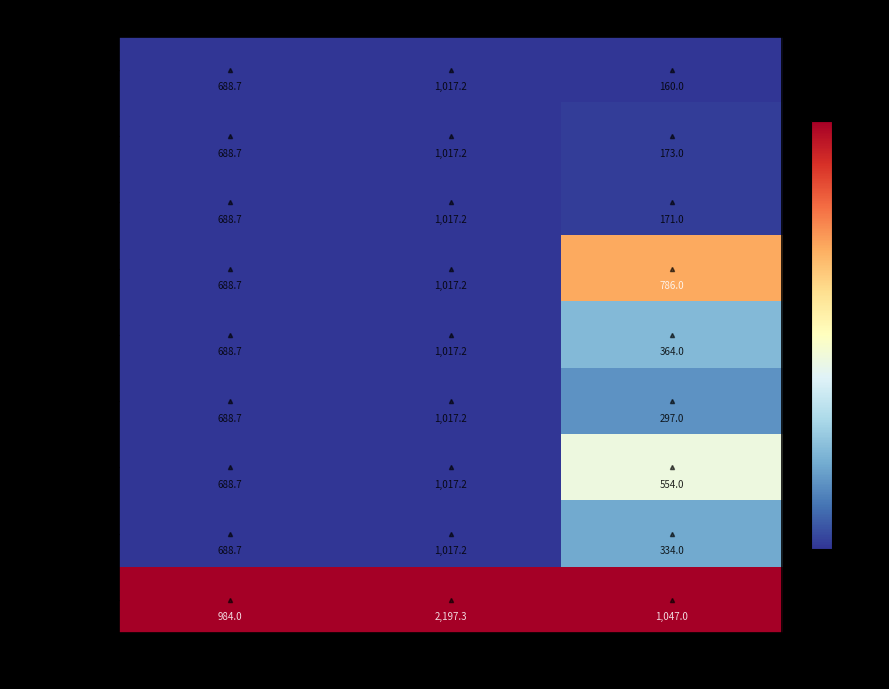

What is the spread (max minus min) of values at Залишок?

887.0